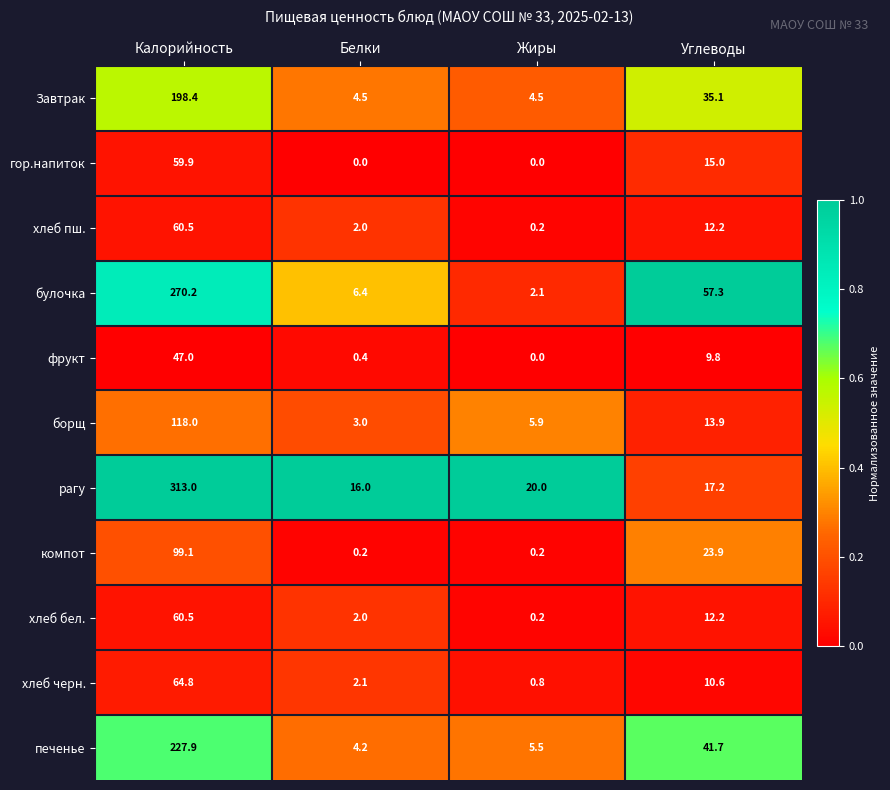

What is the lowest value of the хлеб черн. series?

0.8